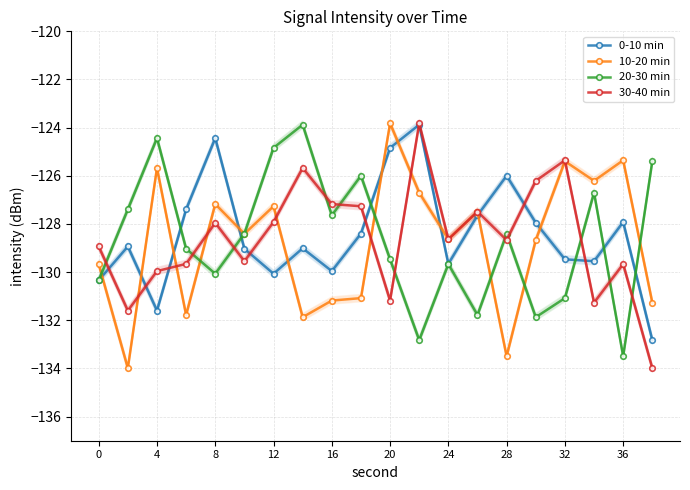

True or false: 30-40 min has a value of -128.7 at 28.

True